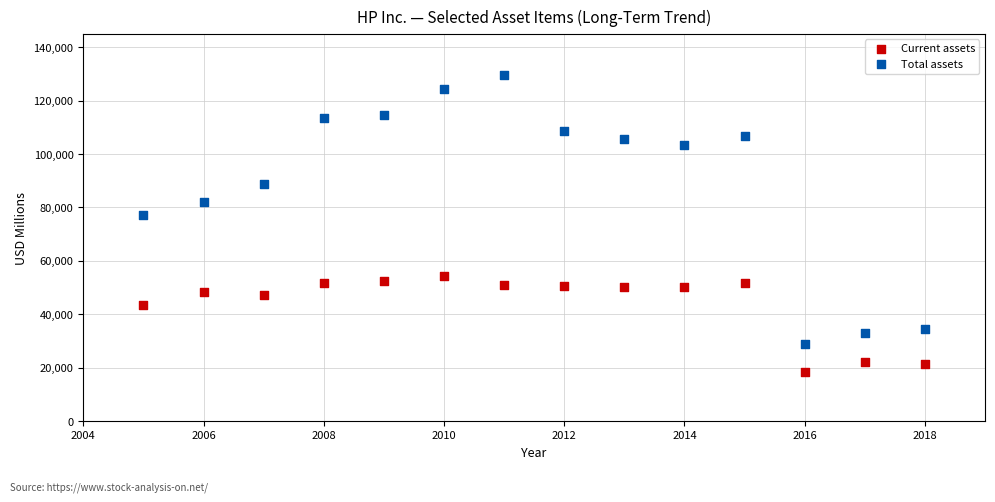

In the Current assets series, what Y value is closest to 36326?

43334